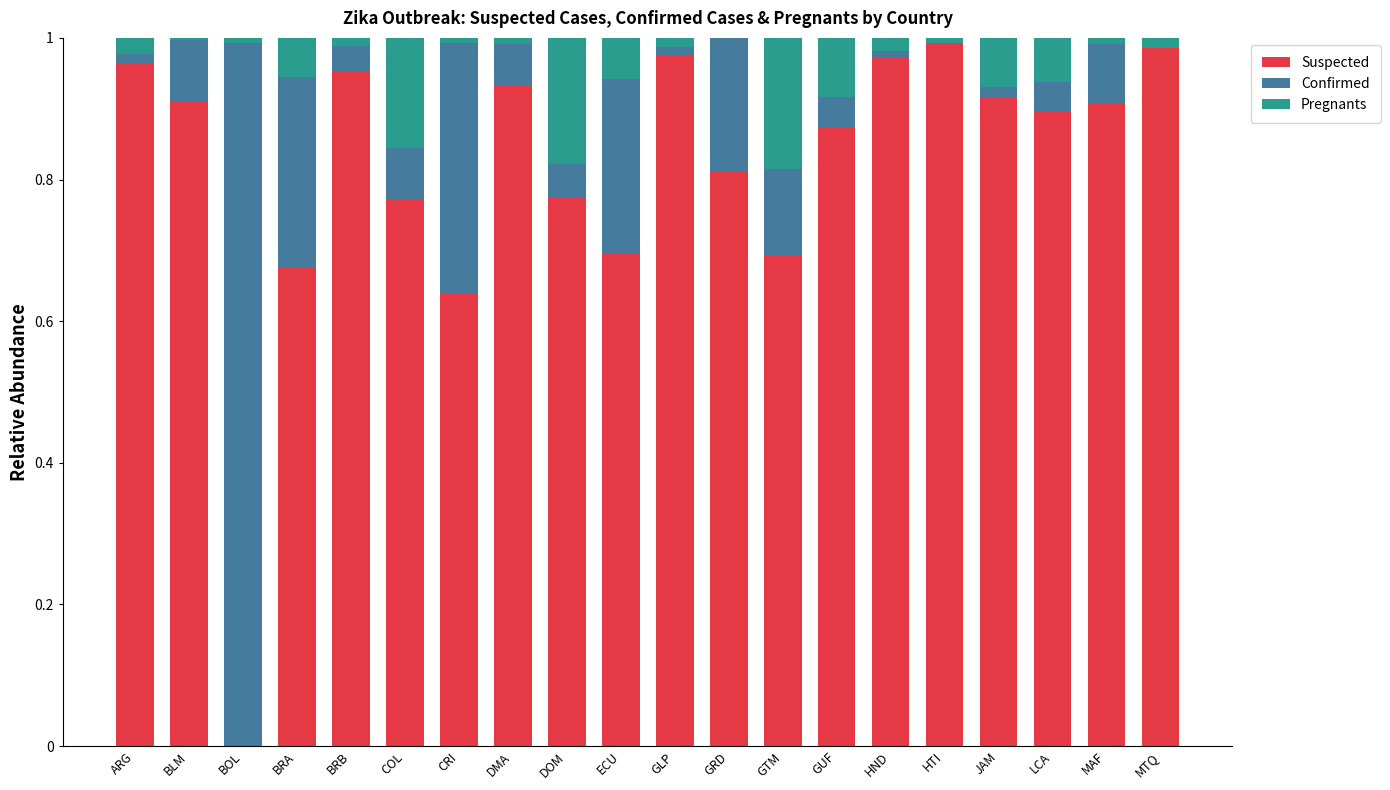

True or false: Suspected has a value of 0.7 at BRA.

True